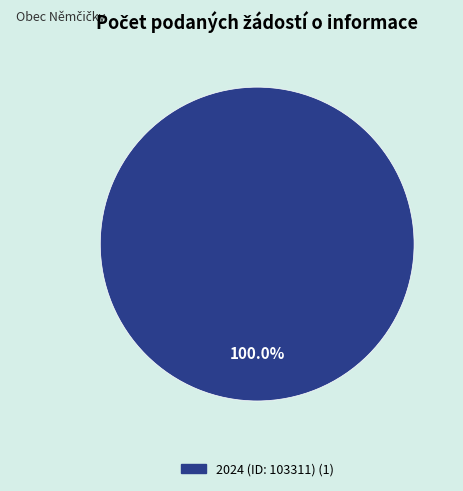

Is there any slice that represents more than half of the pie?

Yes